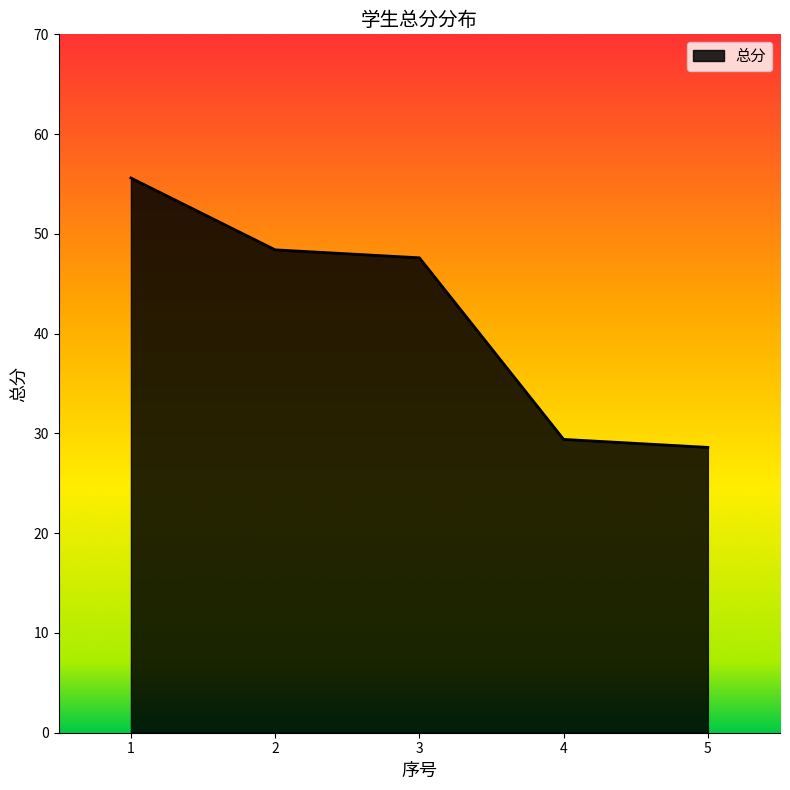

The chart shows a value of 67.6 at 3. True or false?

False